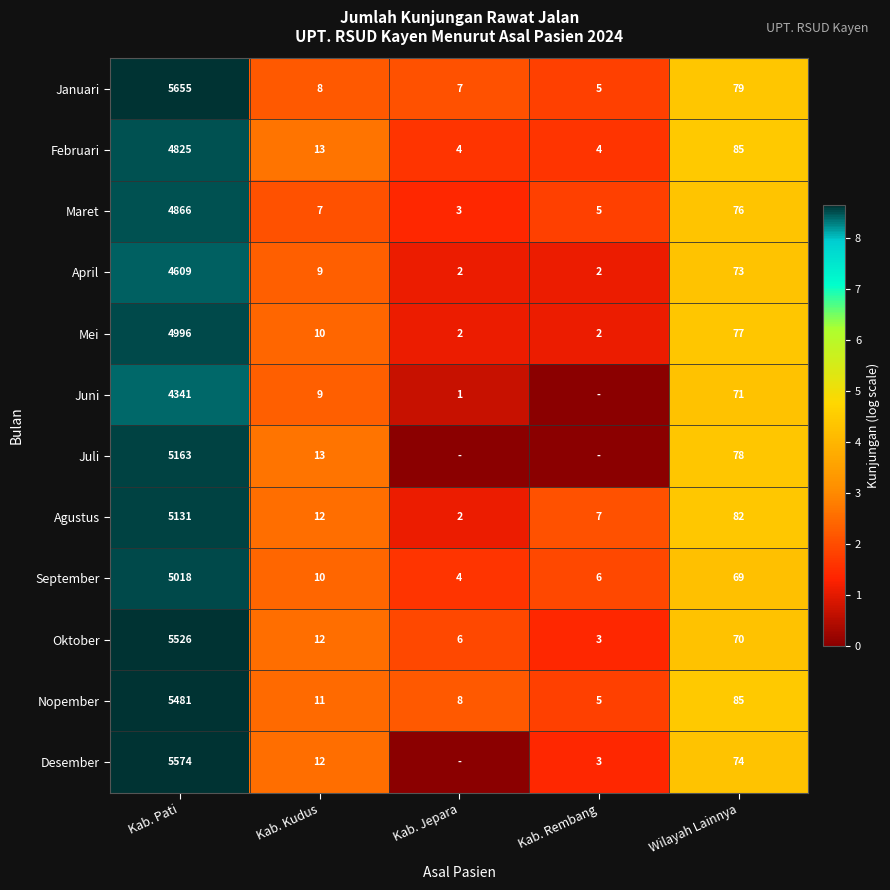

Is the value of April at Kab. Pati greater than the value of Nopember at Kab. Kudus?

Yes